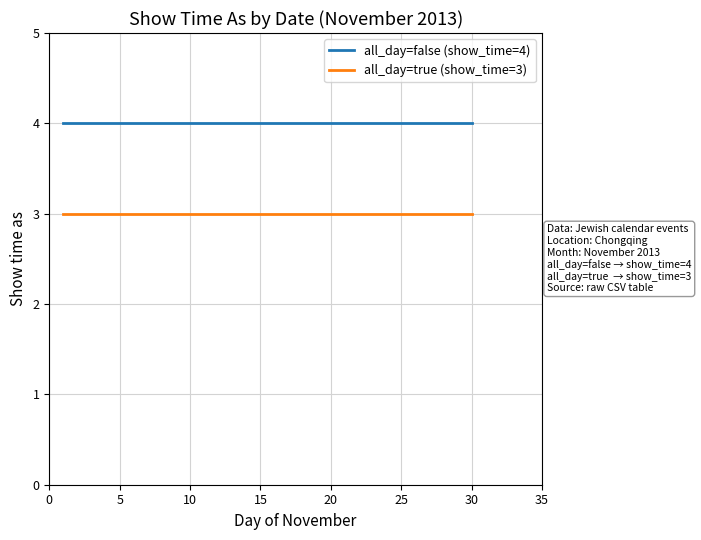

True or false: all_day=false (show_time=4) and all_day=true (show_time=3) cross at least once.

False